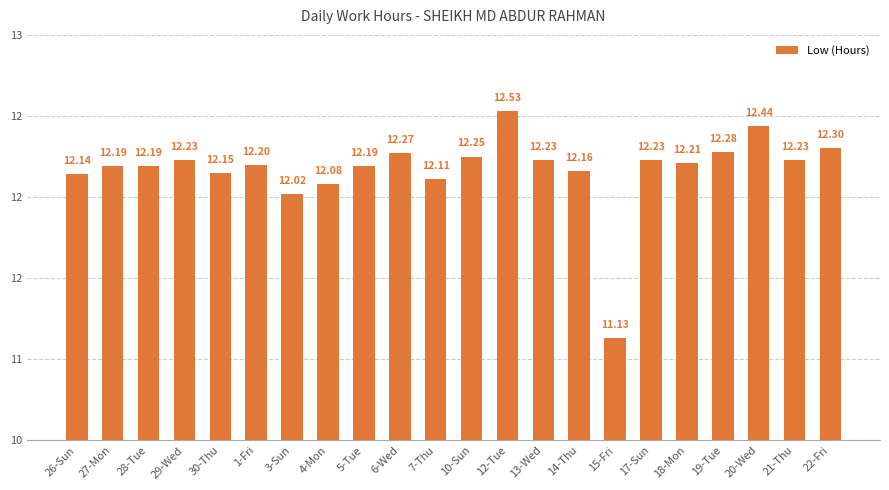

At which category does the chart reach its peak across all series?

12-Tue